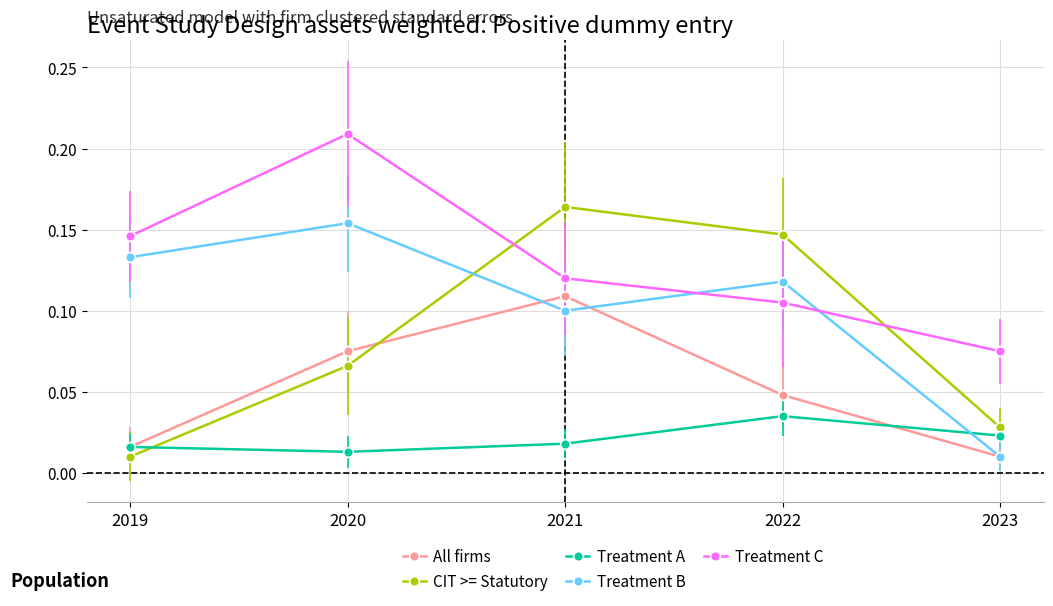

List the series in order of their overall mean, highest first.

Treatment C, Treatment B, CIT >= Statutory, All firms, Treatment A